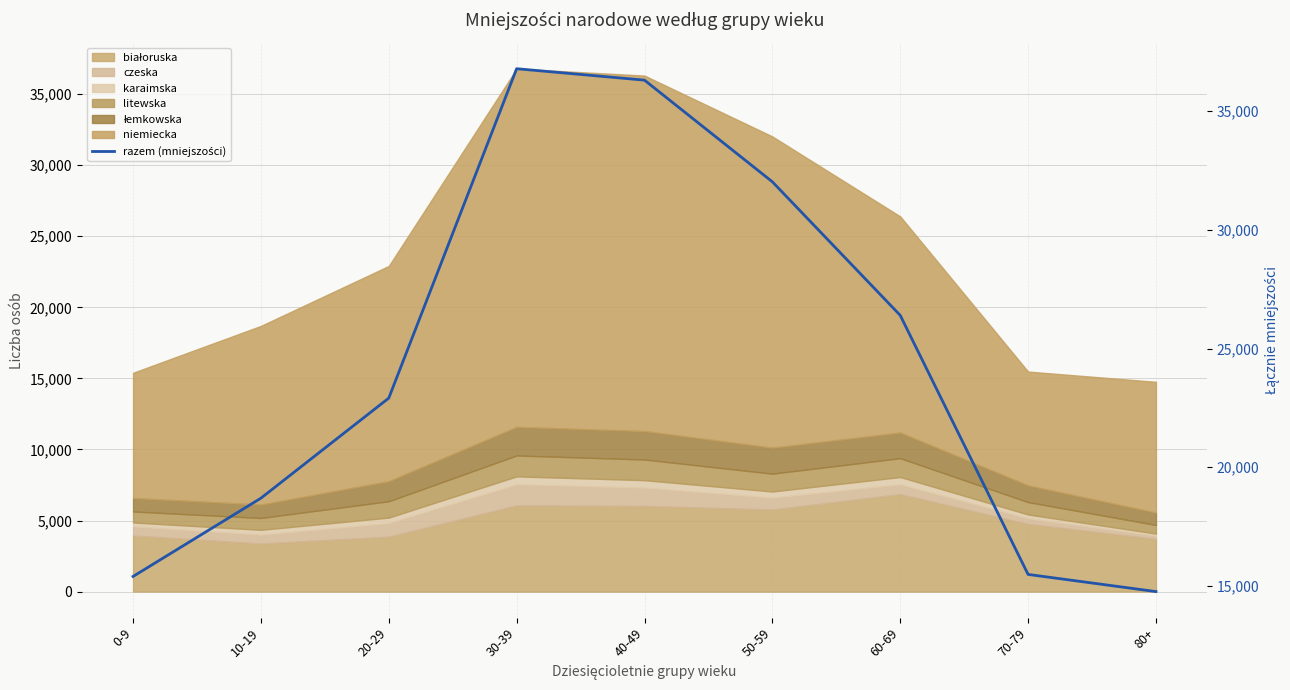

What position from the right is 70-79?

2